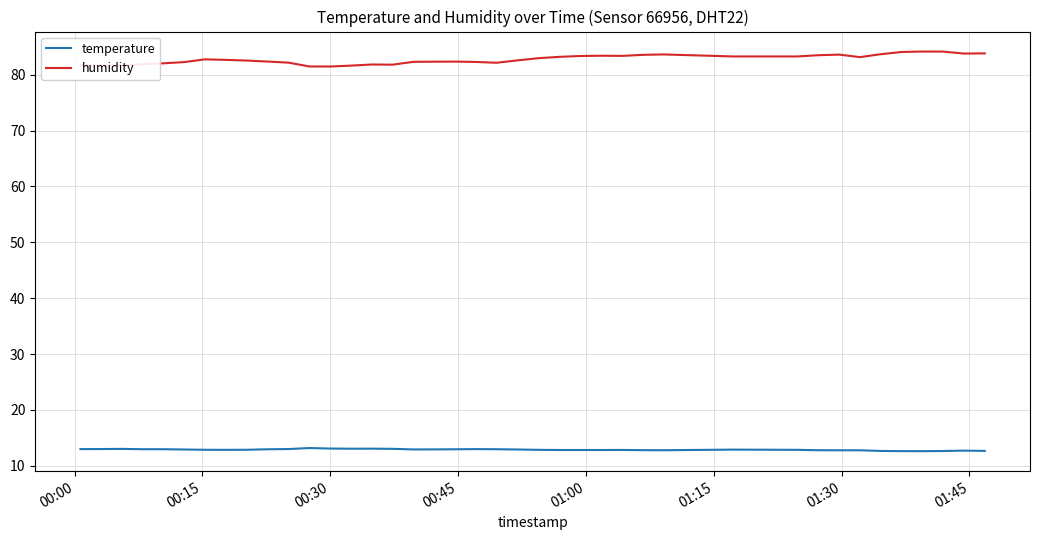

Which series has the largest total across all categories?

humidity